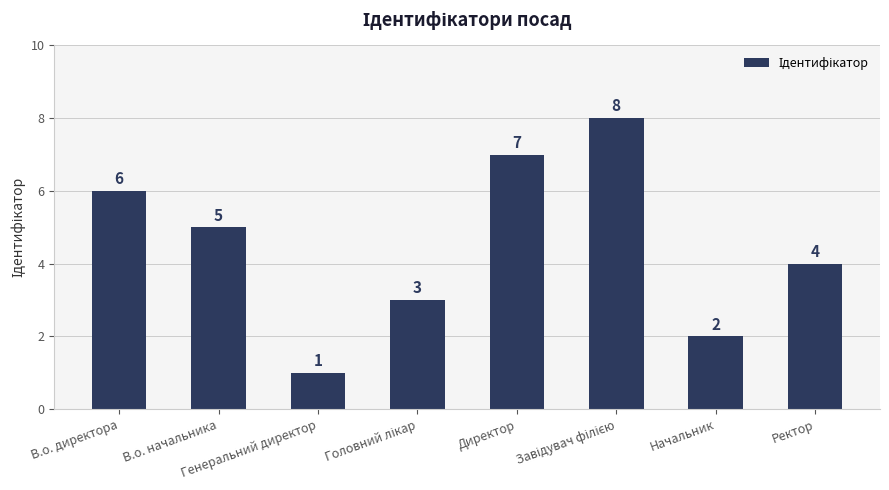

What is the sum of all values?

36